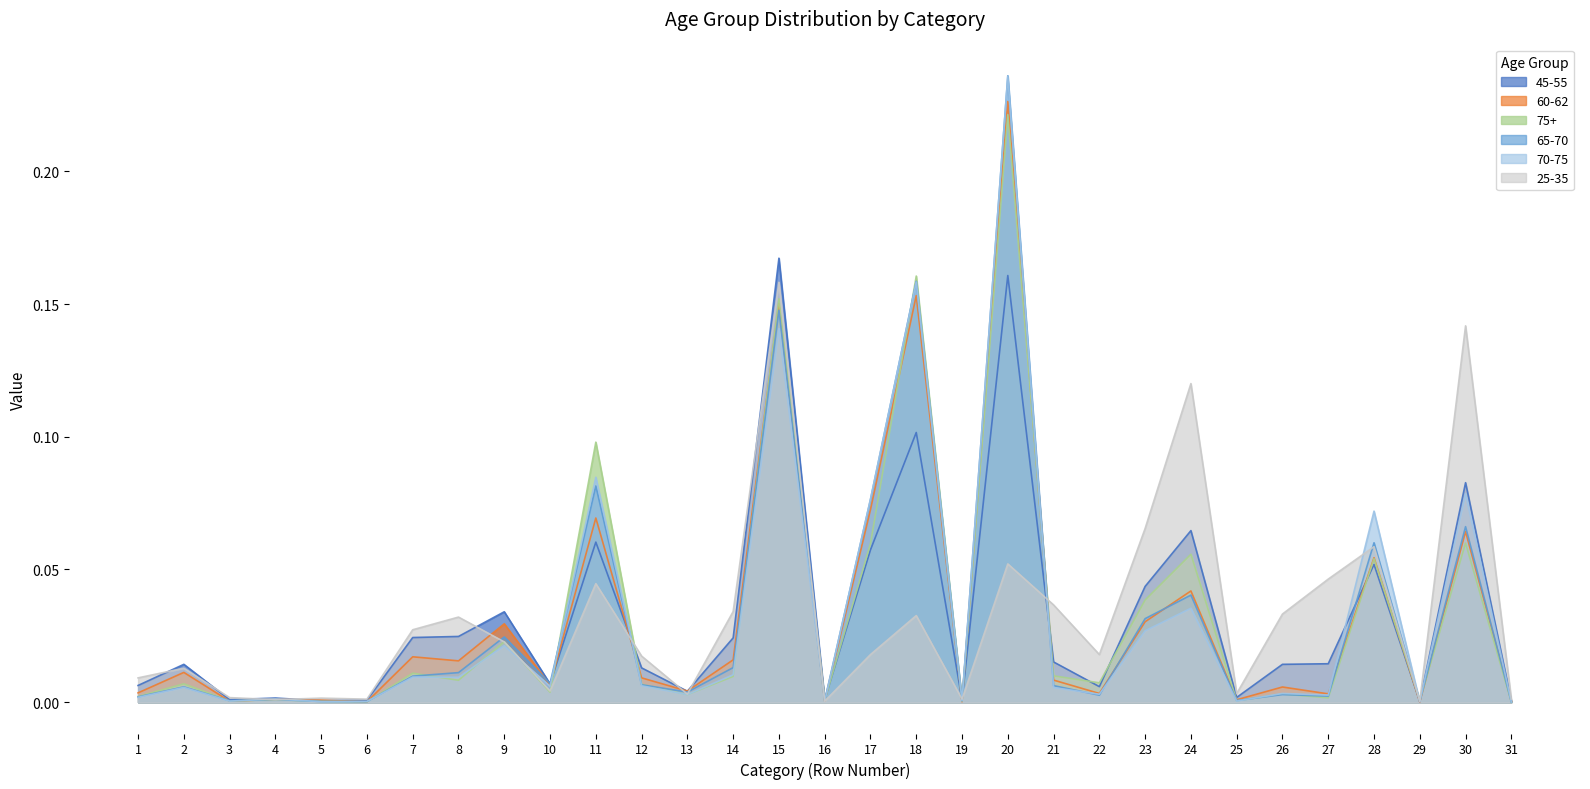

How many intersections are there between 25-35 and 60-62?

9